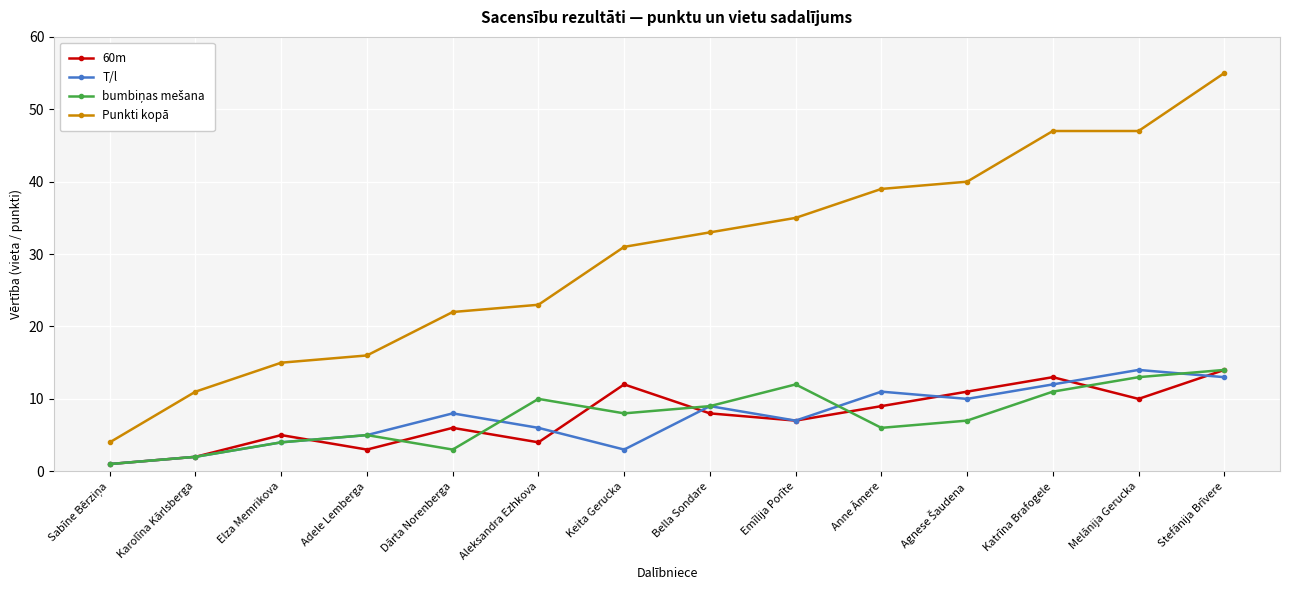

What is the total value across all series at Katrīna Brafogele?

83